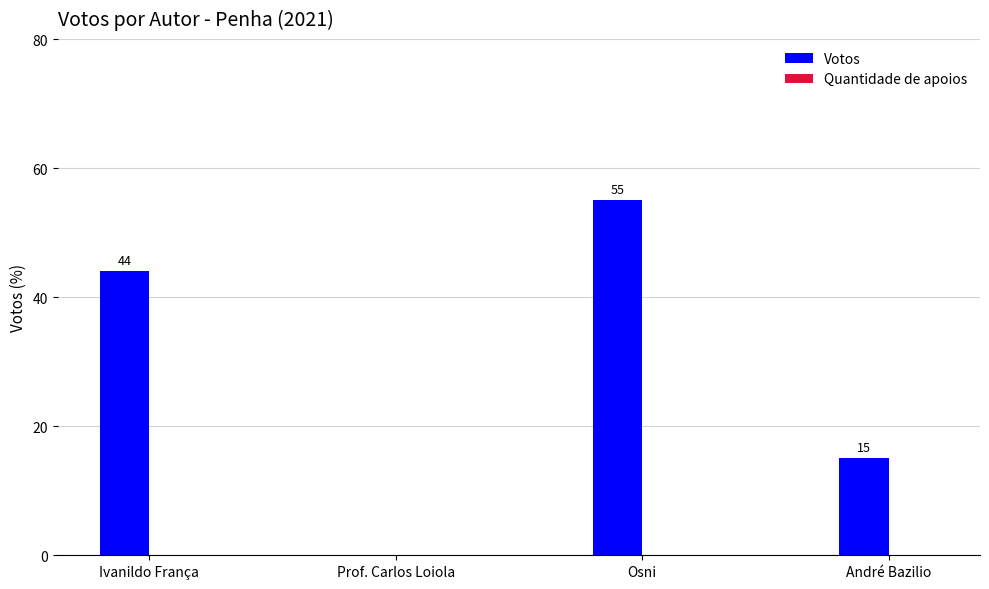

What is the greatest value displayed?

55